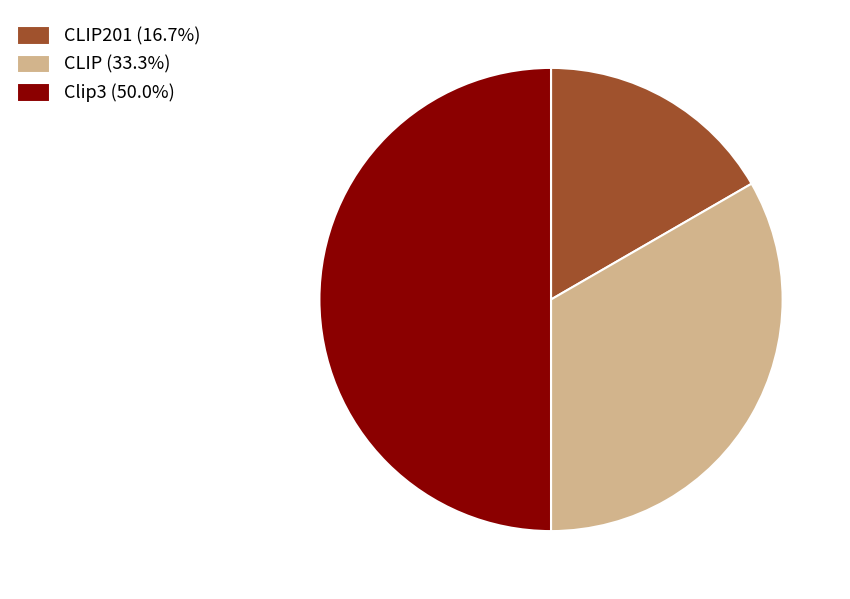

How many segments does this pie chart have?

3